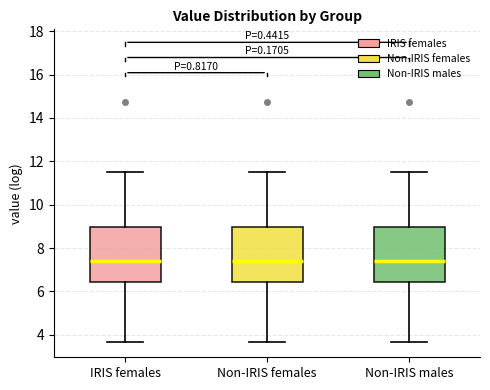

Reading left to right, read every box against the y-axis: the position of its median line, the range the box covers, and the ends of its whiskers. The values are not printed on the chart, so give them approximately, as read against the axis.

IRIS females: median 7.4, box 6.4 to 9.0, whiskers 3.6 to 11.6
Non-IRIS females: median 7.4, box 6.4 to 9.0, whiskers 3.6 to 11.6
Non-IRIS males: median 7.4, box 6.4 to 9.0, whiskers 3.6 to 11.6